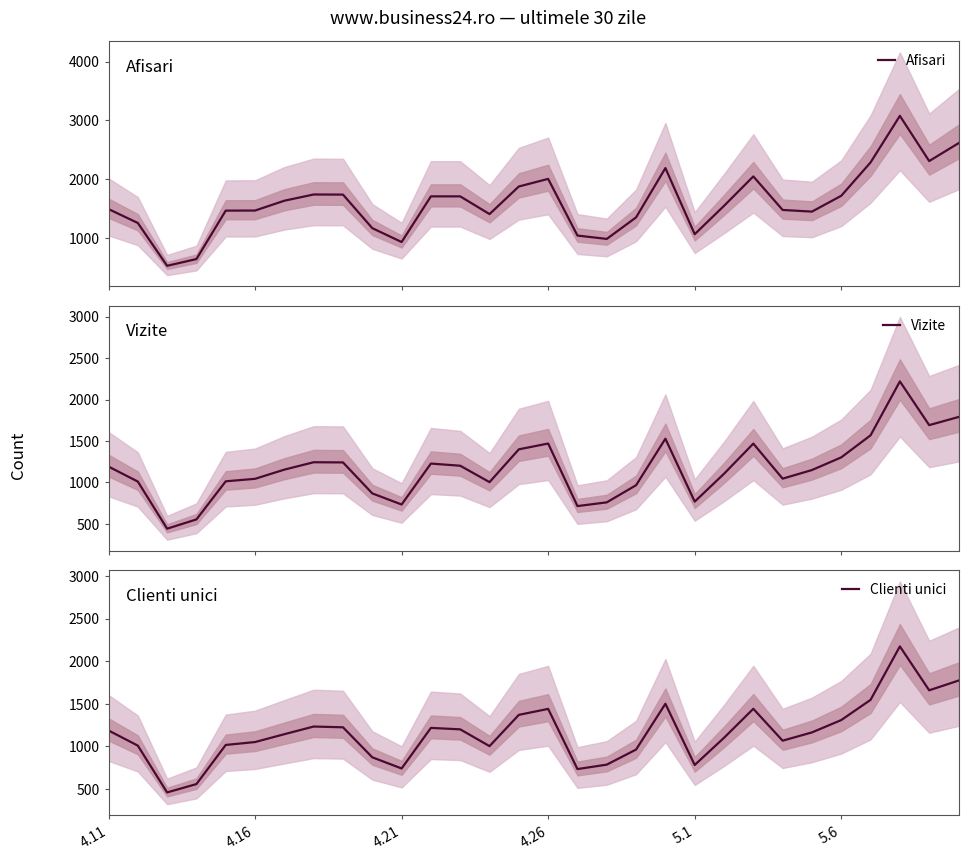

The Clienti unici series shows 1201 at 12. True or false?

True